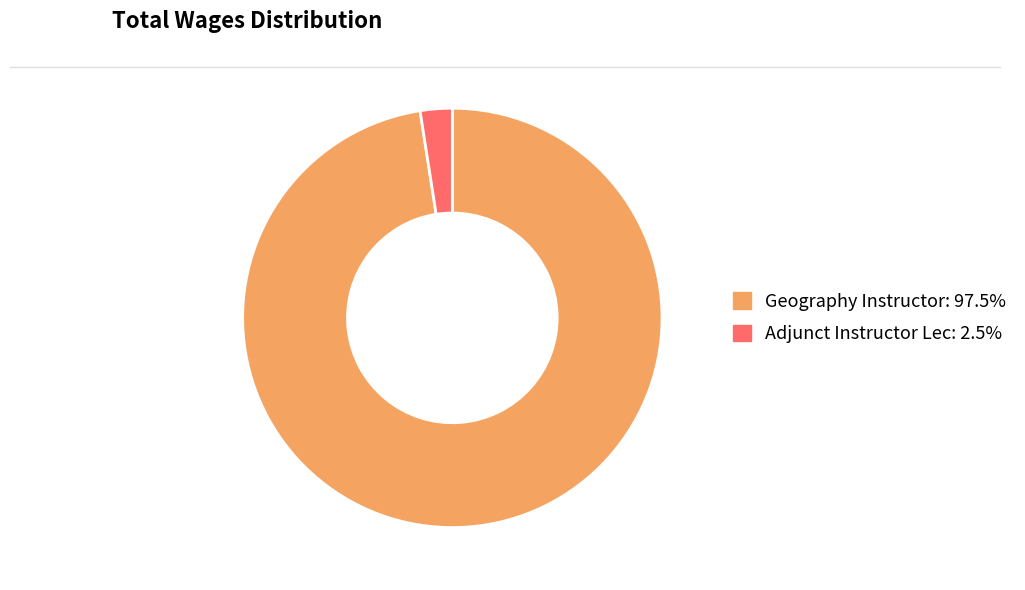

Rank the categories by value from highest to lowest.

Geography Instructor, Adjunct Instructor Lec